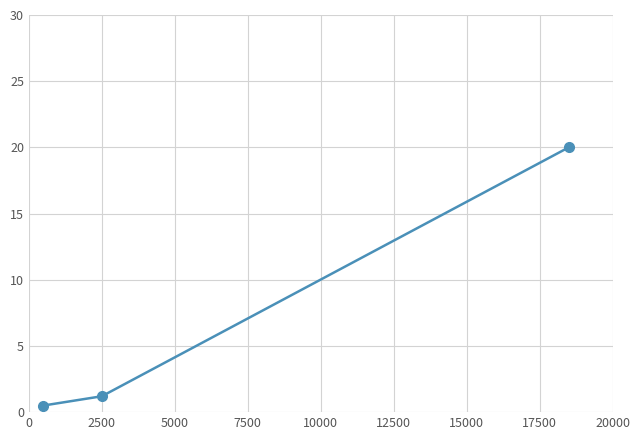

Reading right to left, extract all data points from this chart.

20.0	1.2	0.5